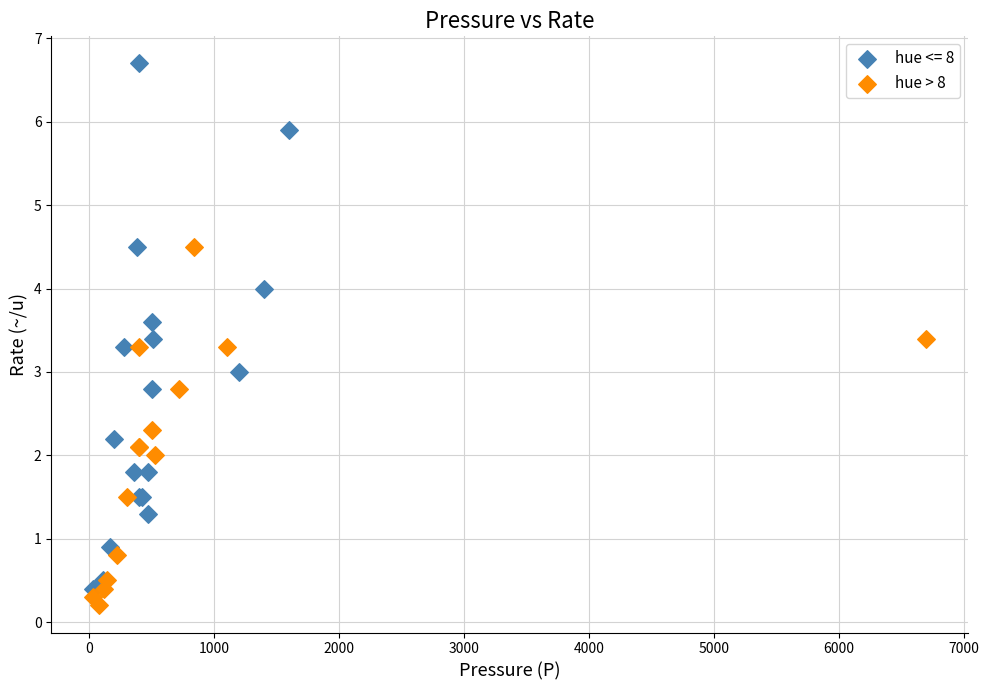

Which series contains the highest Y value?

hue <= 8